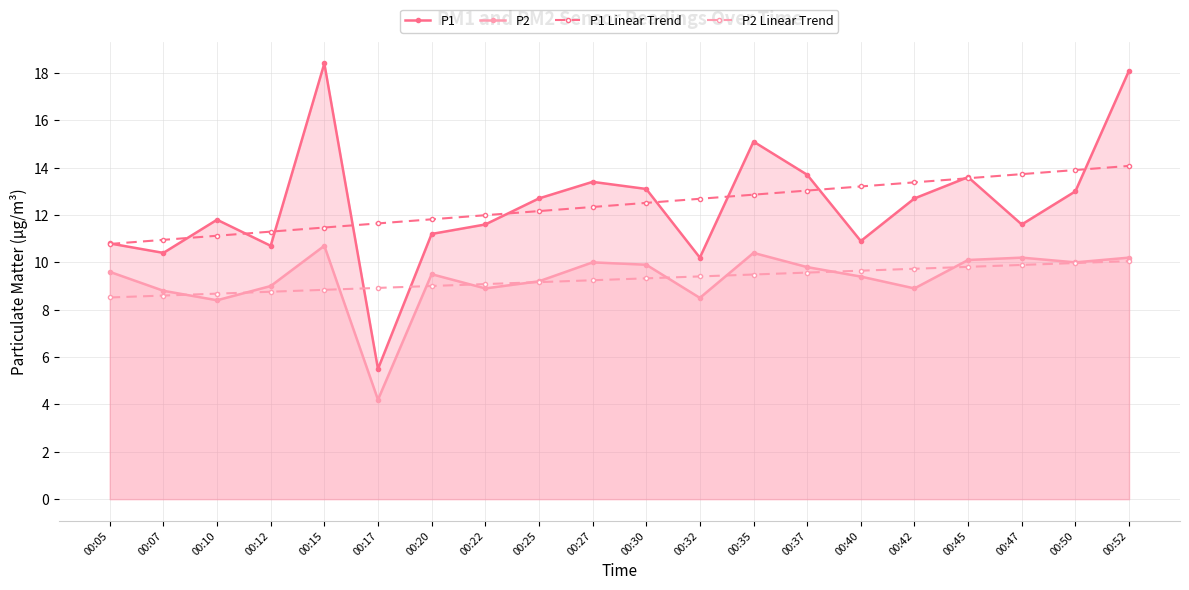

True or false: P2 has more than 0 points higher than both neighbors.

True